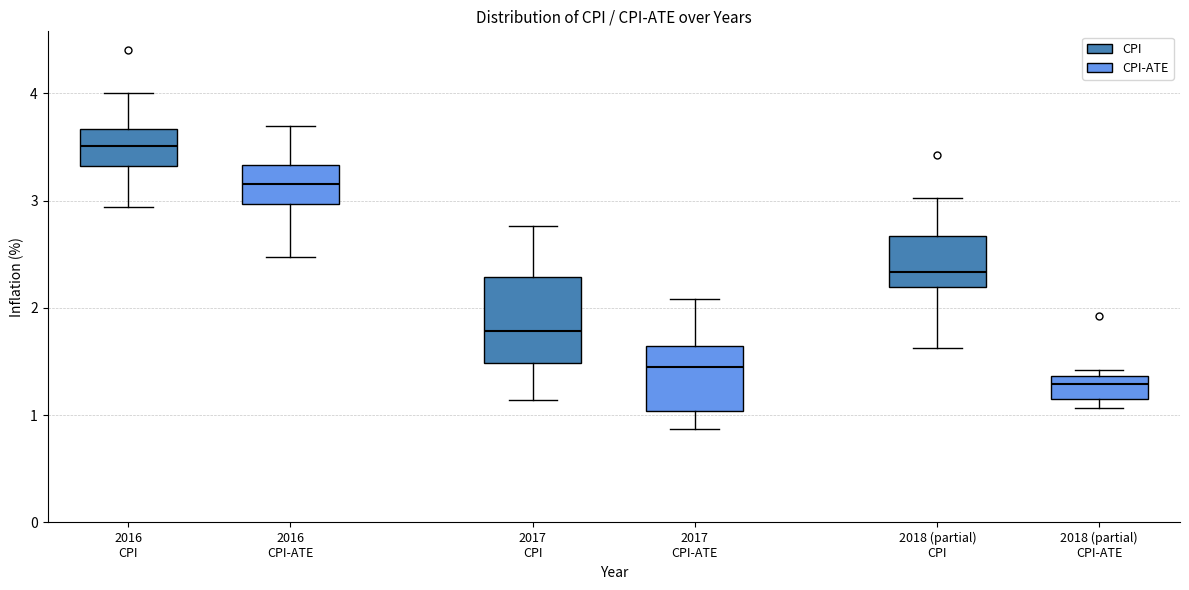

Which box has the highest median line?

2016 CPI